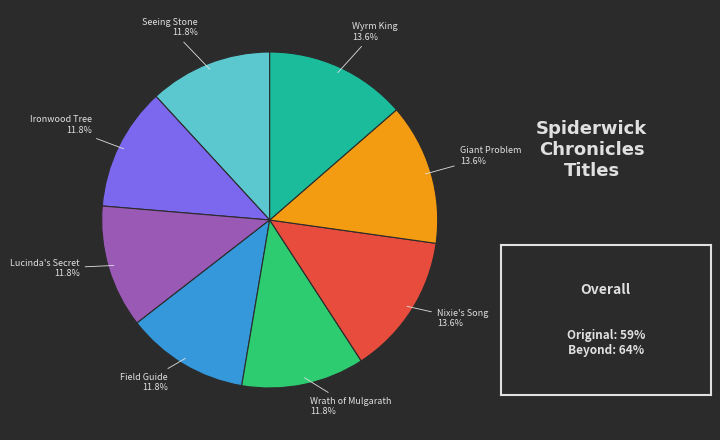

Does any single category account for the majority?

No